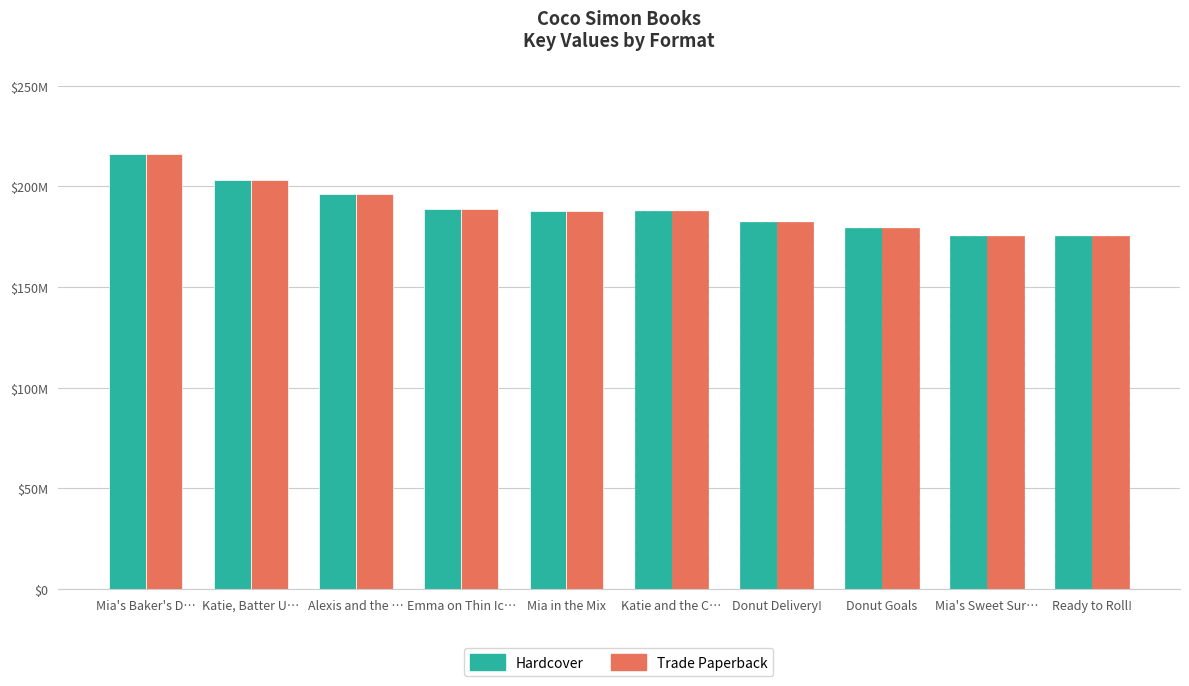

Does the chart contain any negative values?

No